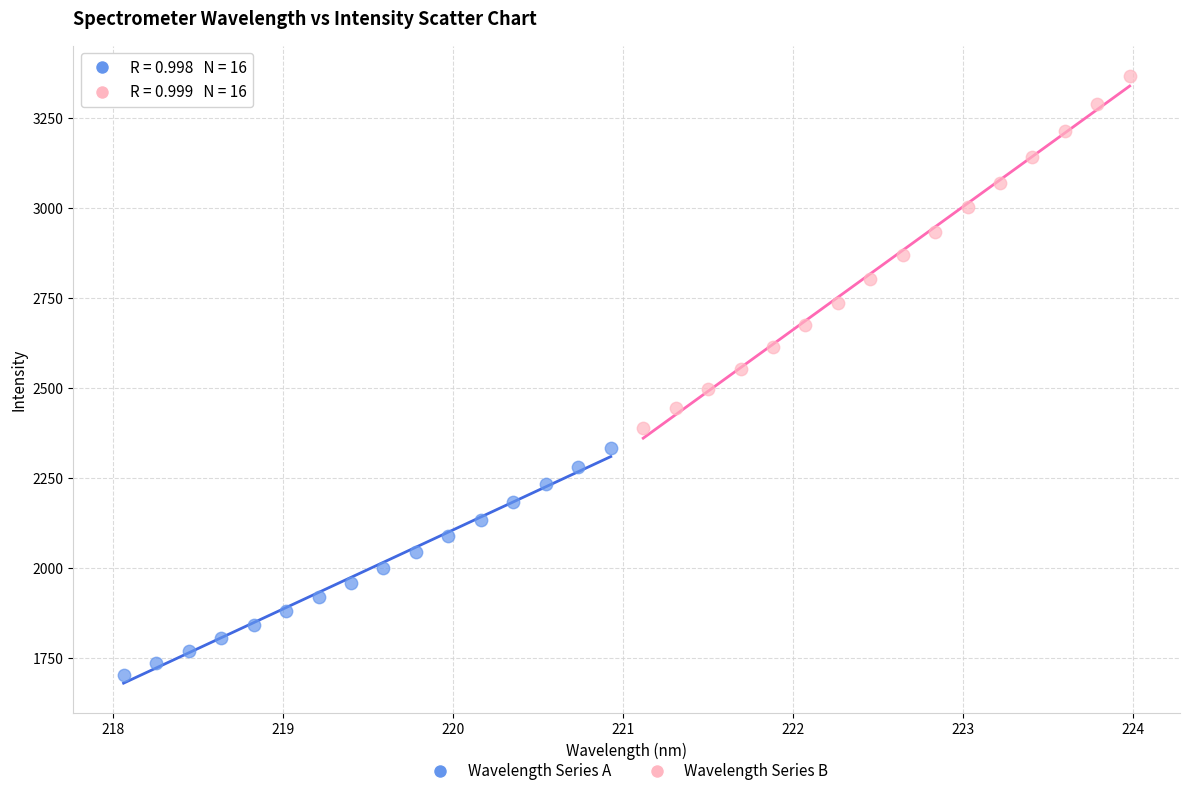

Which series contains the lowest Y value?

Wavelength Series A